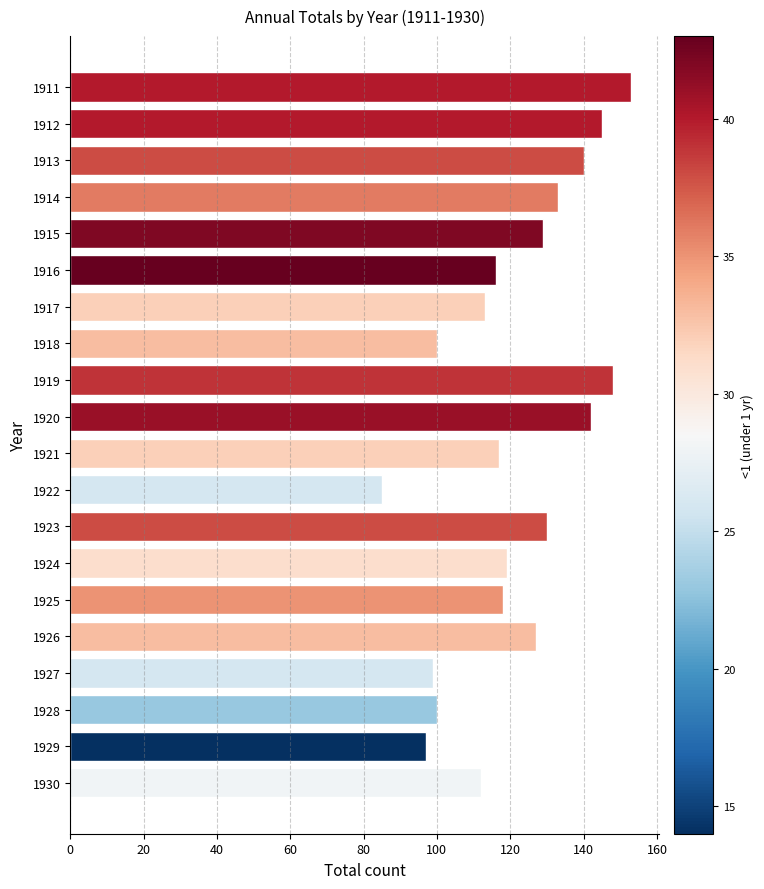

Read the value at 1927, to the nearest 5.

100